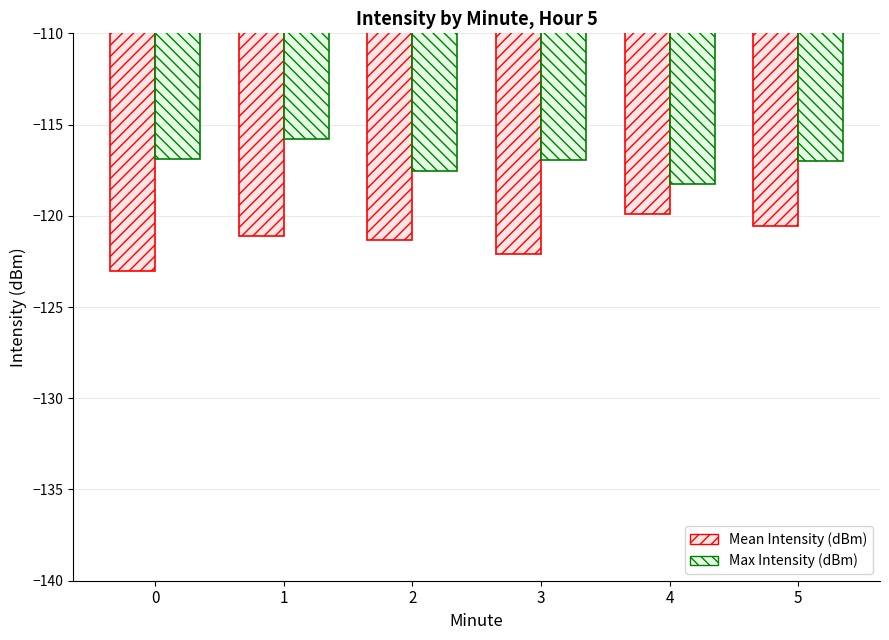

Does the chart contain any negative values?

Yes